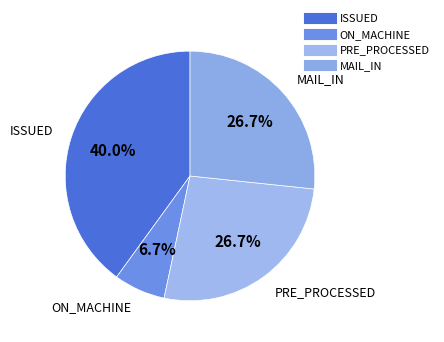

How many segments does this pie chart have?

4